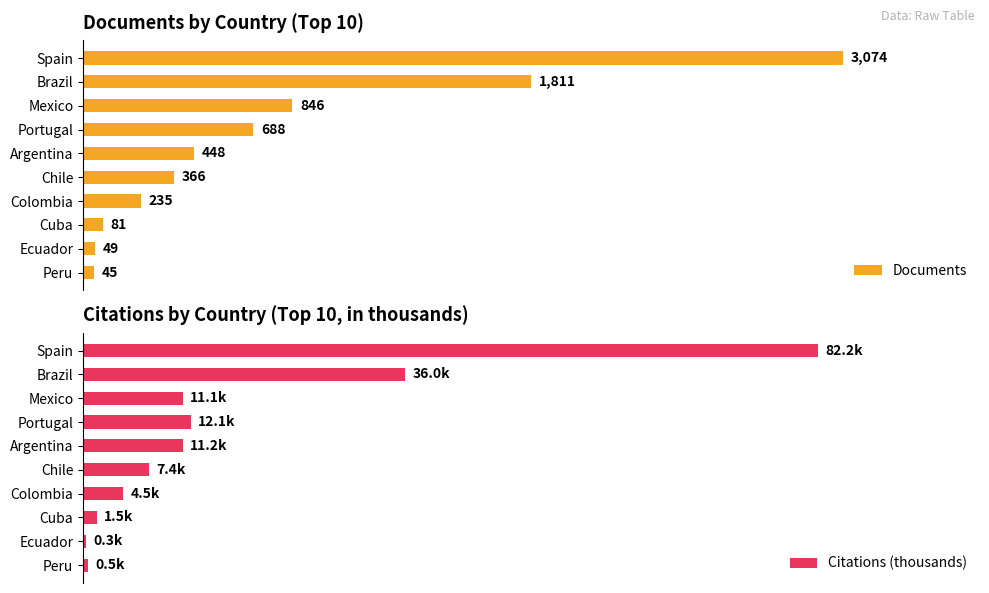

List the labels in order of Documents value, smallest first.

Peru, Ecuador, Cuba, Colombia, Chile, Argentina, Portugal, Mexico, Brazil, Spain